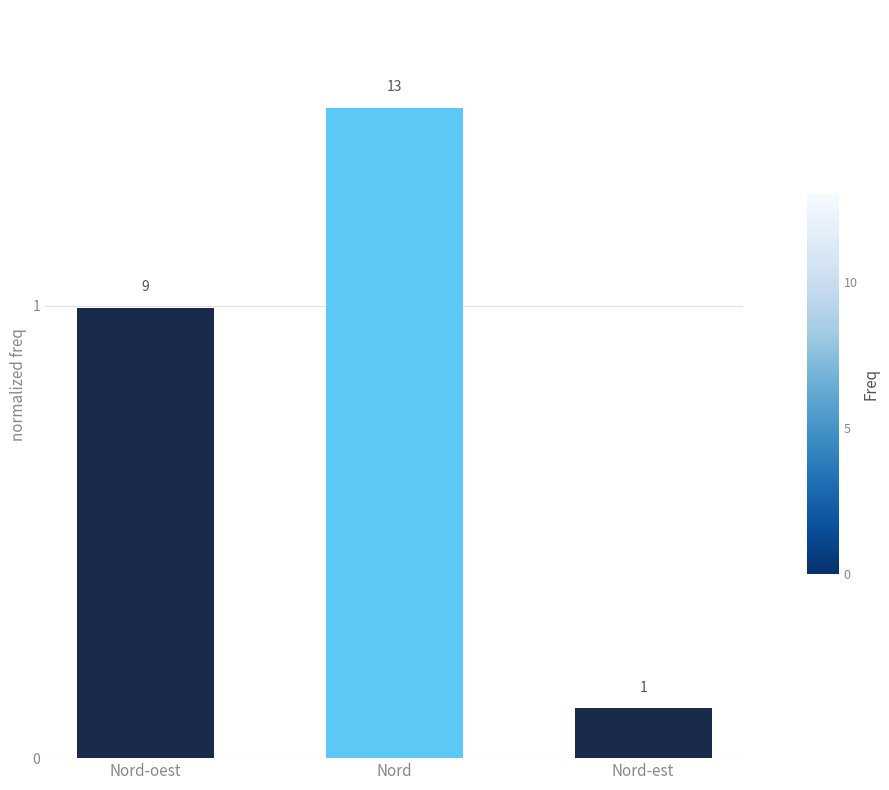

How many bars are there in total?

3